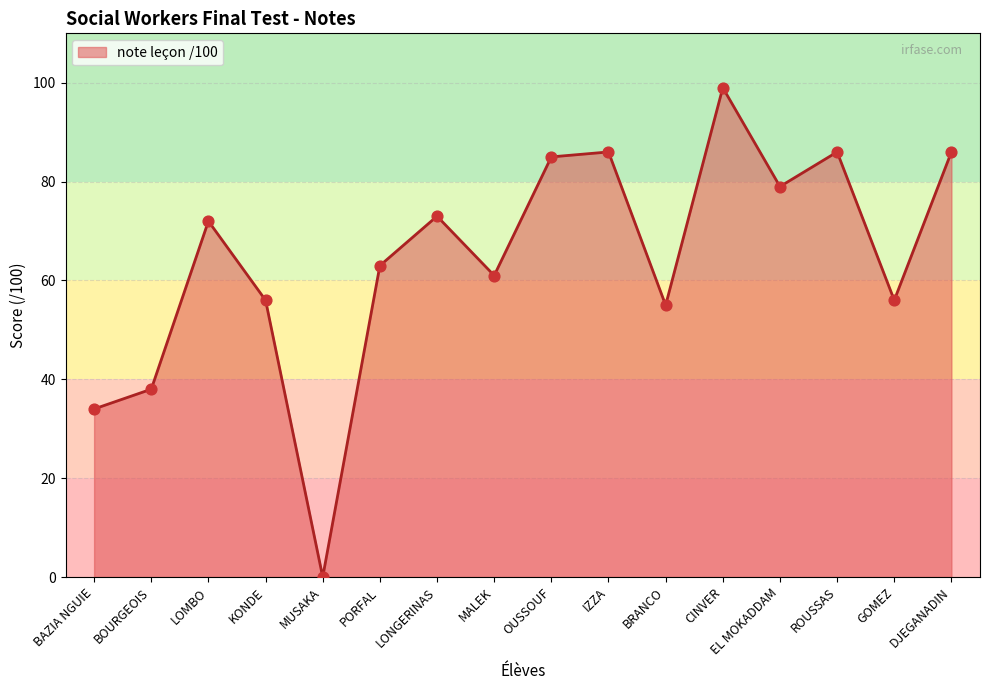

What is the change in value from BAZIA NGUIE to CINVER?

+65